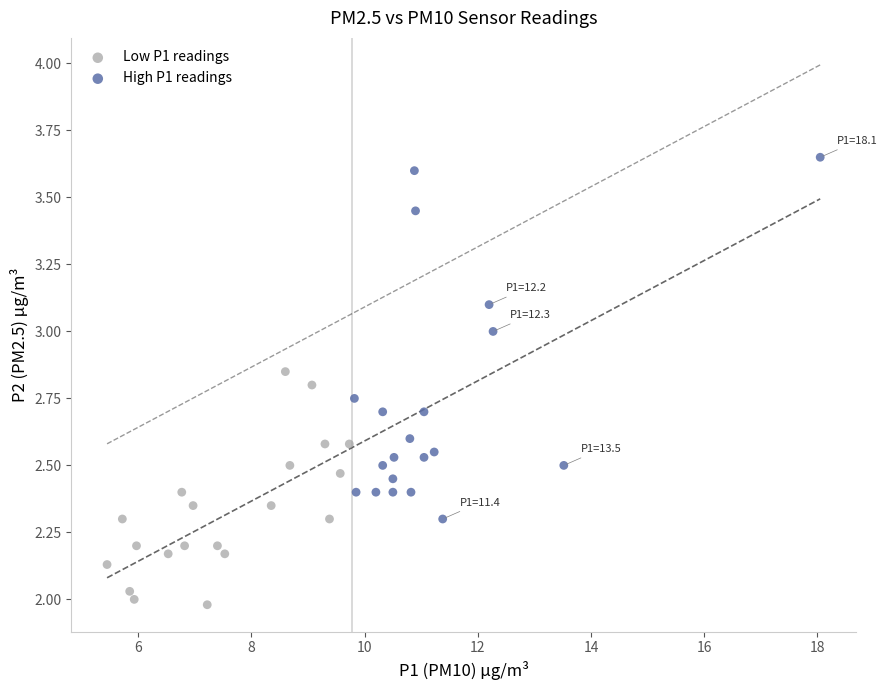

Which series contains the lowest Y value?

Low P1 readings